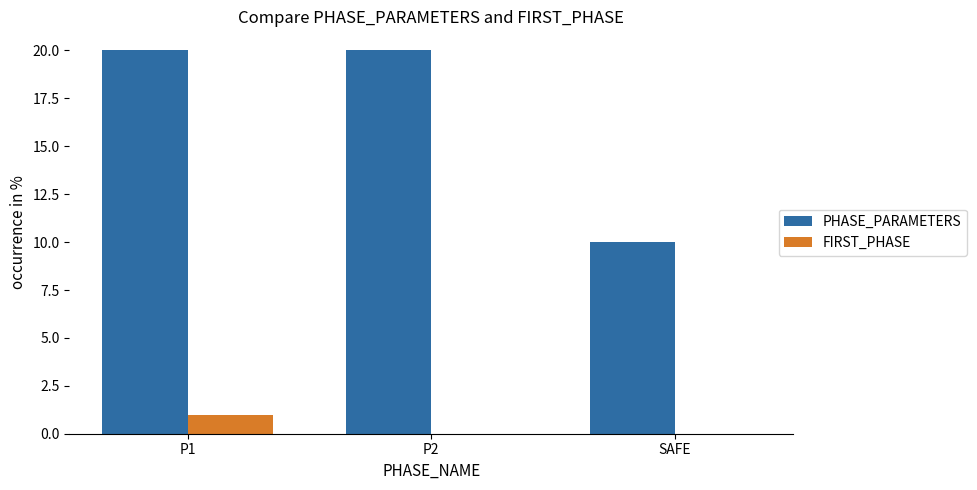

Which series has the largest total across all categories?

PHASE_PARAMETERS